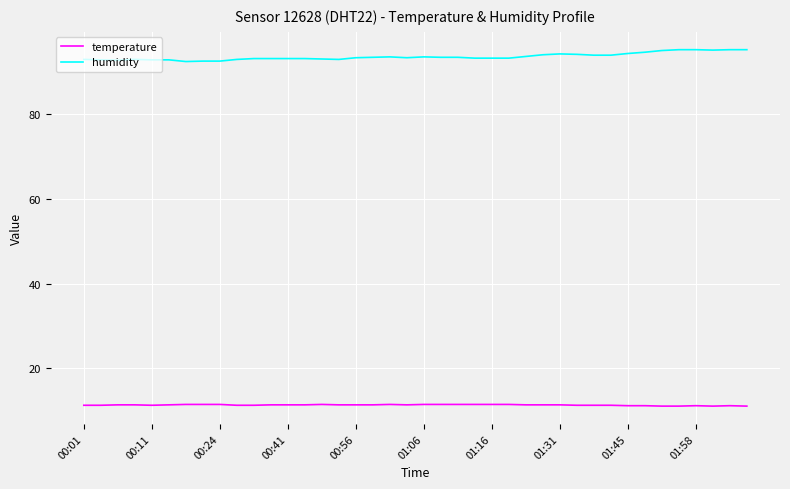

What is the greatest value displayed?

95.3